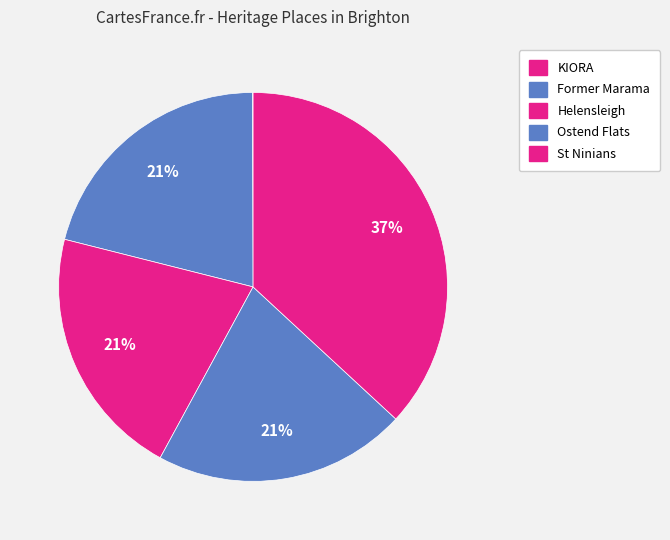

Is it true that Ostend Flats is 21% of the pie?

True